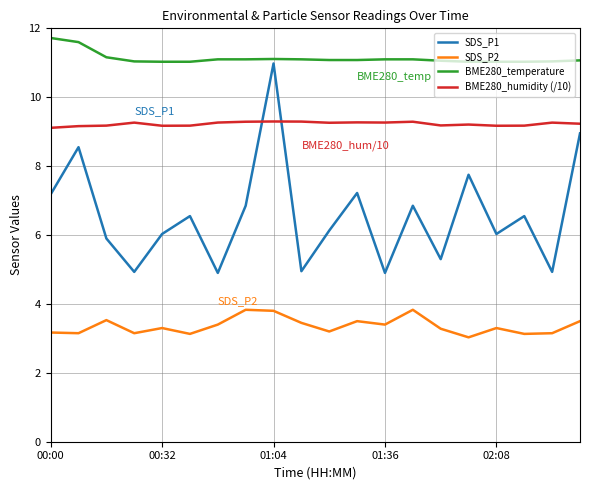

Which series has the largest total across all categories?

BME280_temperature